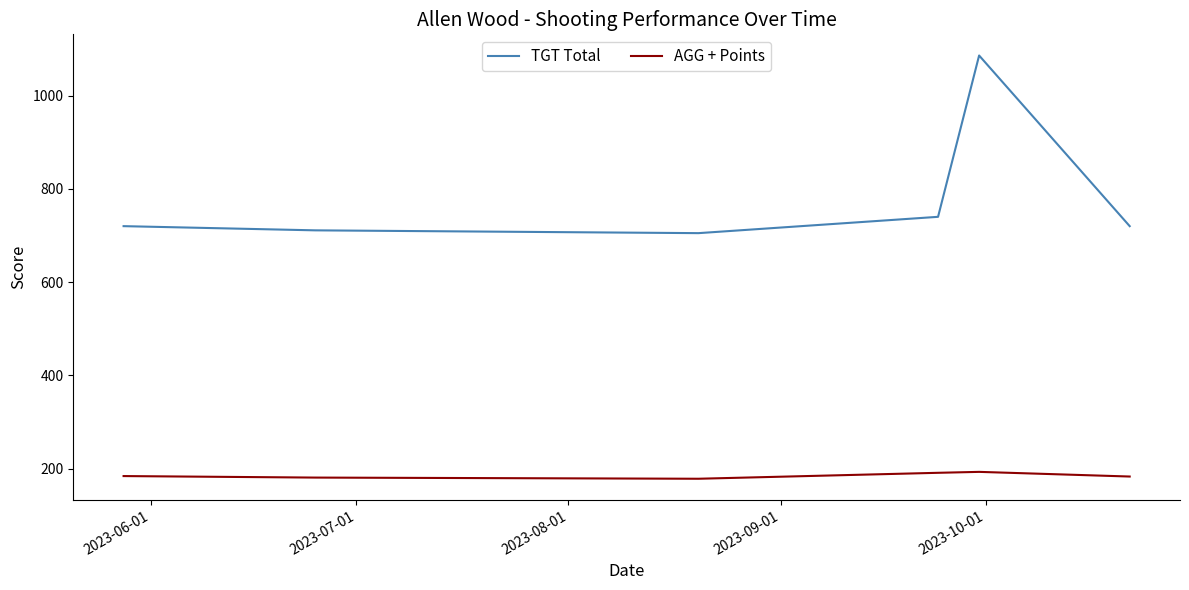

What are all the series names shown in the legend?

TGT Total, AGG + Points